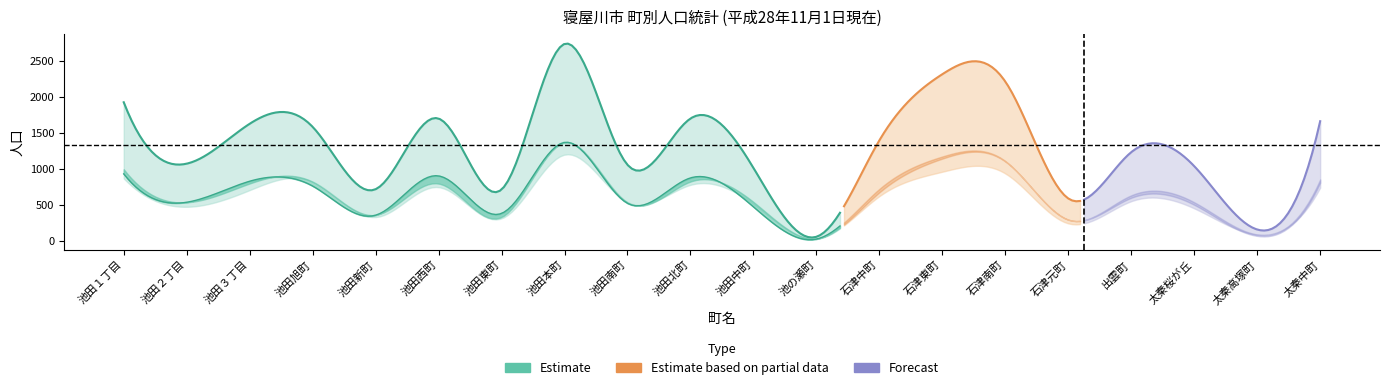

Is it true that 女 equals 25 at 池の瀬町?

True